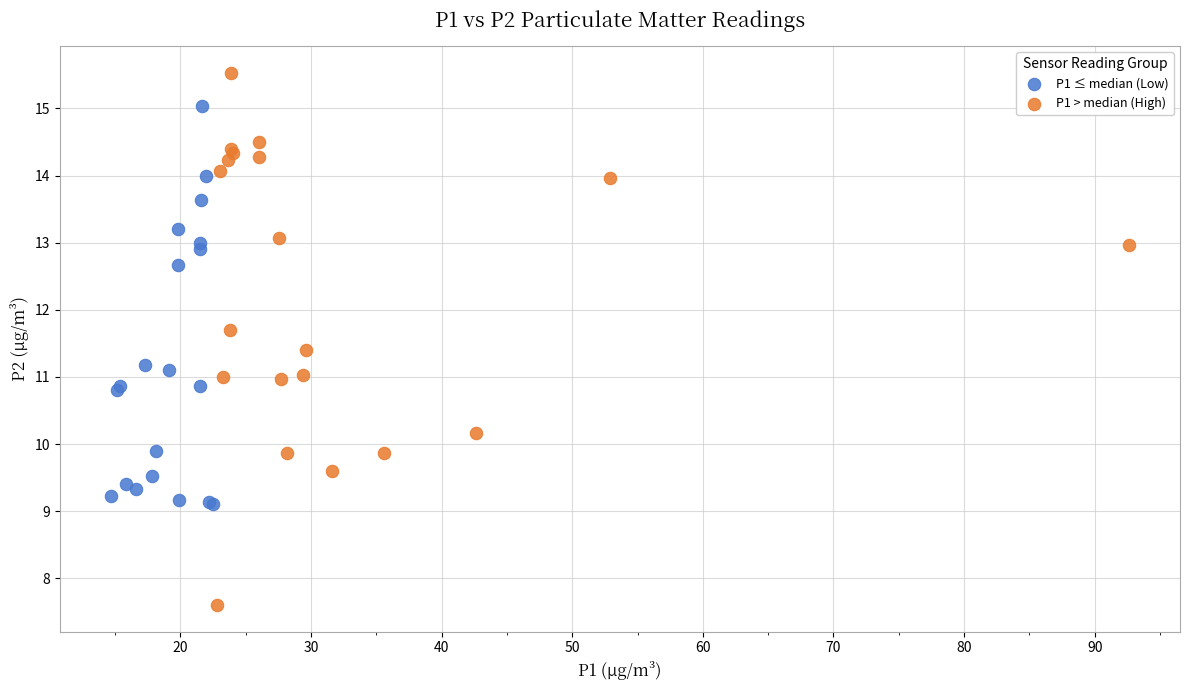

Which series has the widest spread of Y values?

P1 > median (High)